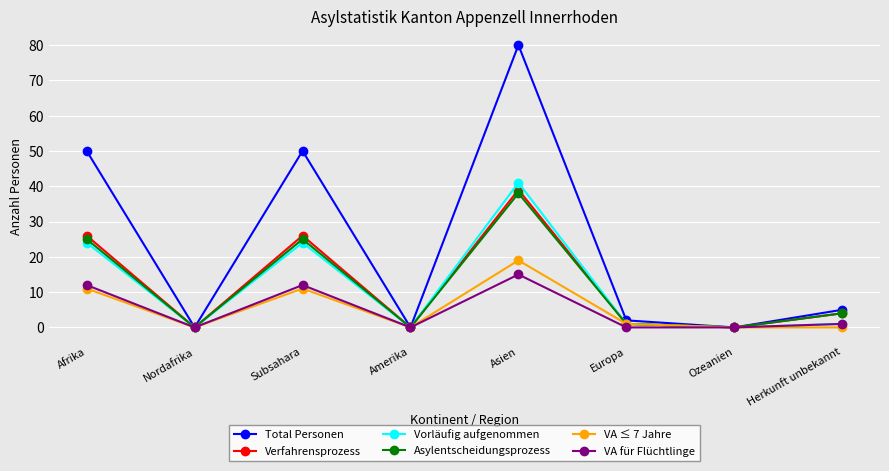

At which label does VA für Flüchtlinge first exceed 1?

Afrika